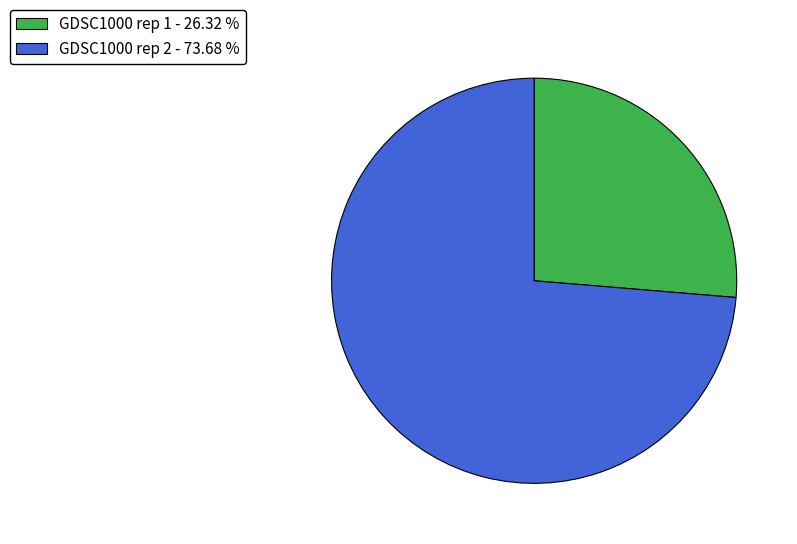

Between GDSC1000 rep 2 - 73.68 % and GDSC1000 rep 1 - 26.32 %, which is larger?

GDSC1000 rep 2 - 73.68 %